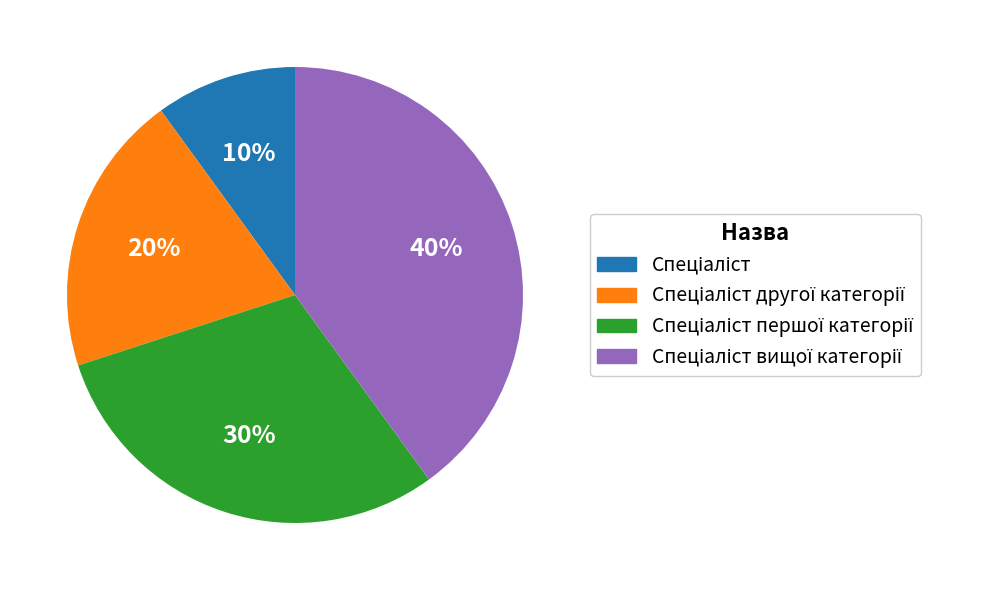

Is there a majority slice in this chart?

No